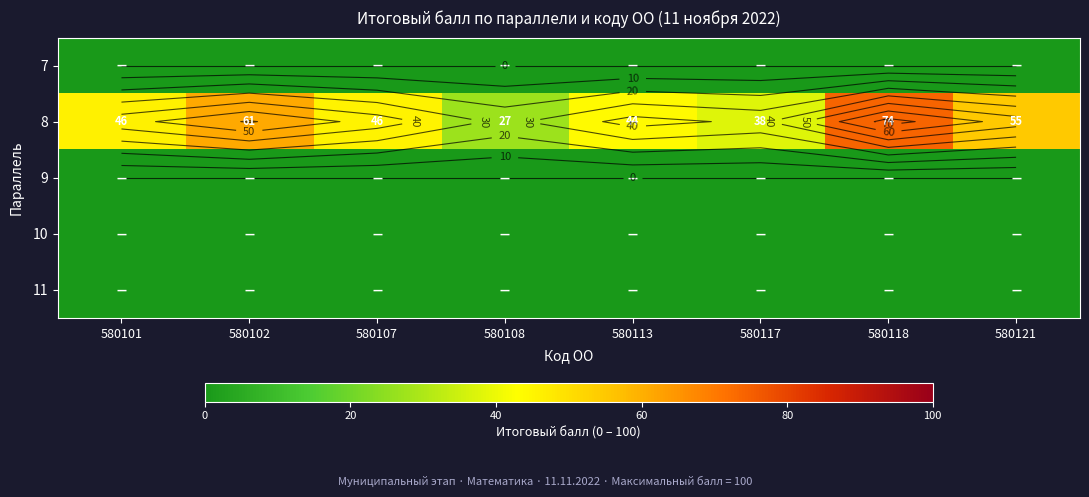

Rank the series at 580117 from lowest to highest value.

7, 9, 10, 11, 8